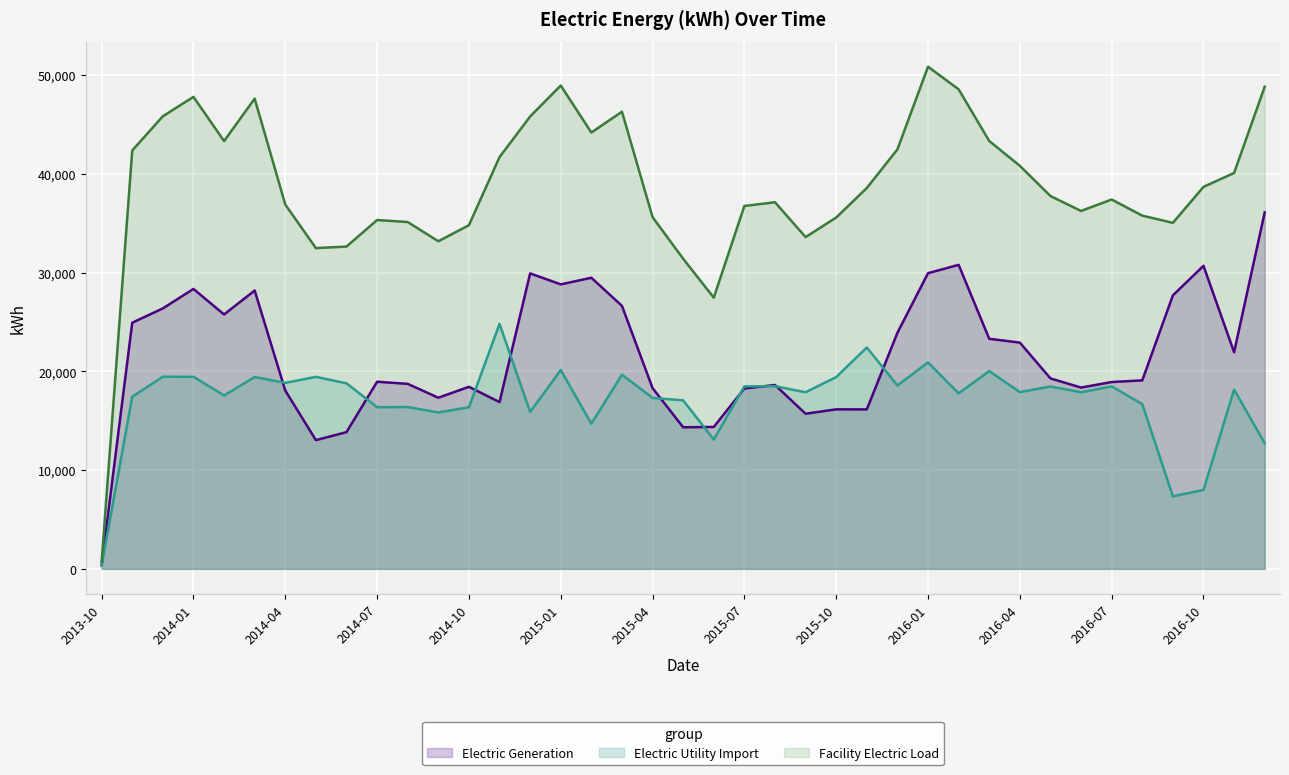

True or false: Facility Electric Load and Electric Generation cross at least once.

False